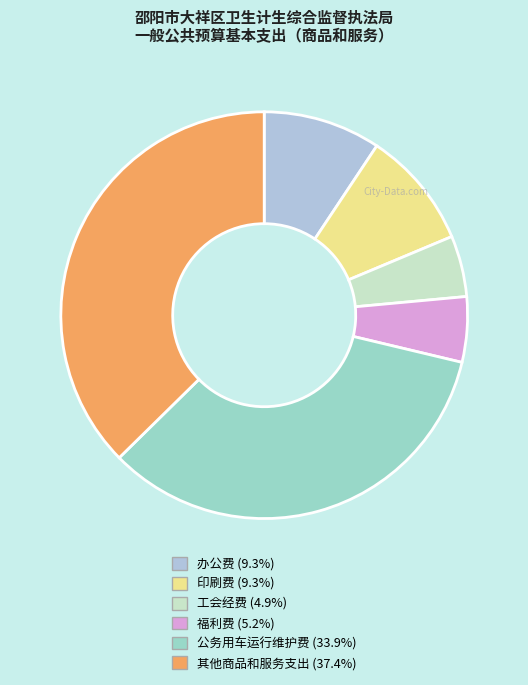

How many slices are in this pie chart?

6